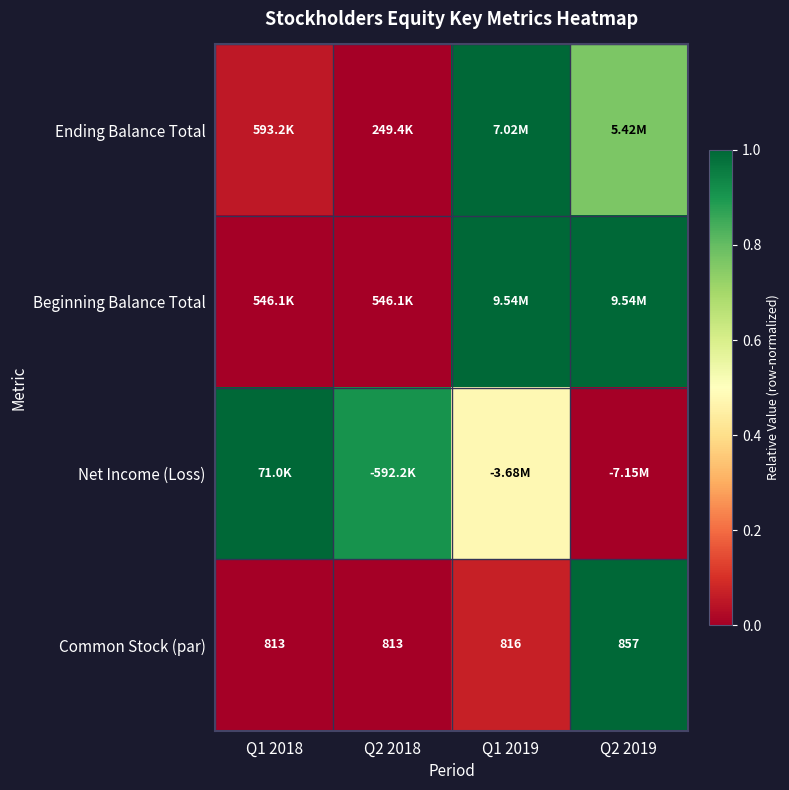

What is the difference between the maximum and minimum values in the Beginning Balance Total series?

1.0